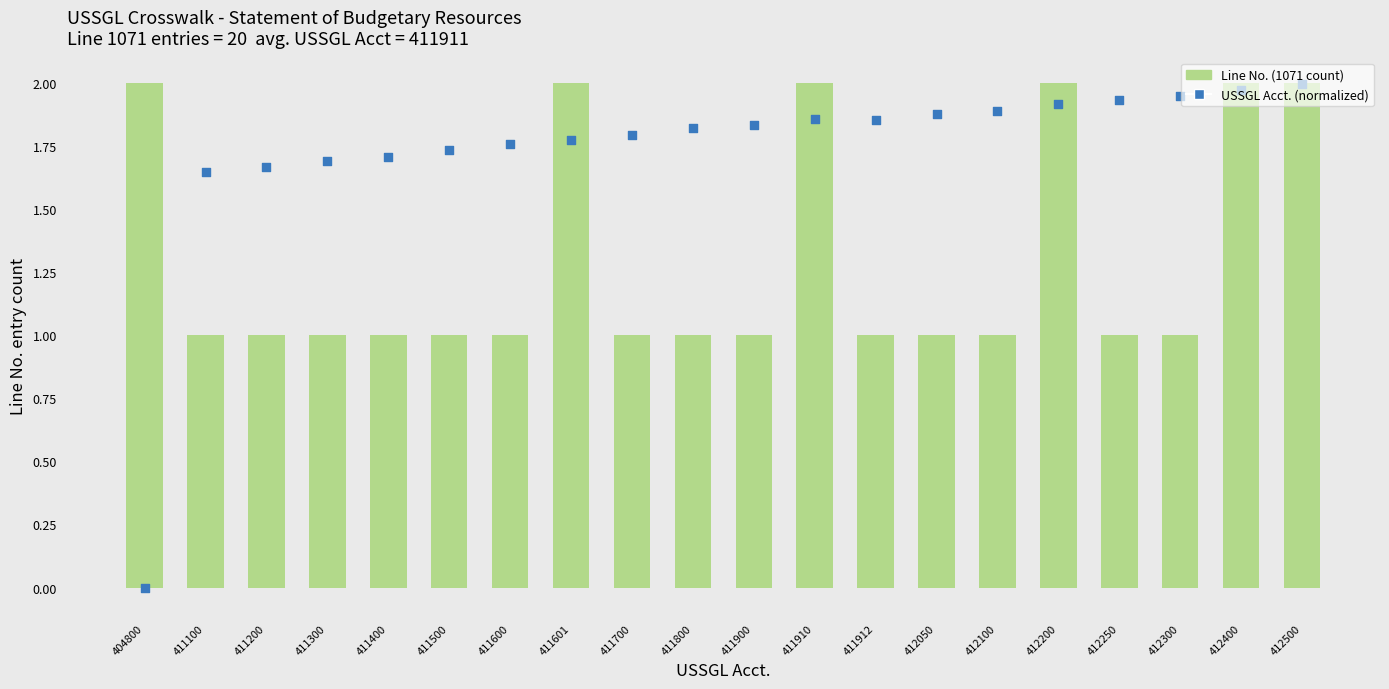

Which series contains the lowest Y value?

USSGL Acct. (normalized)